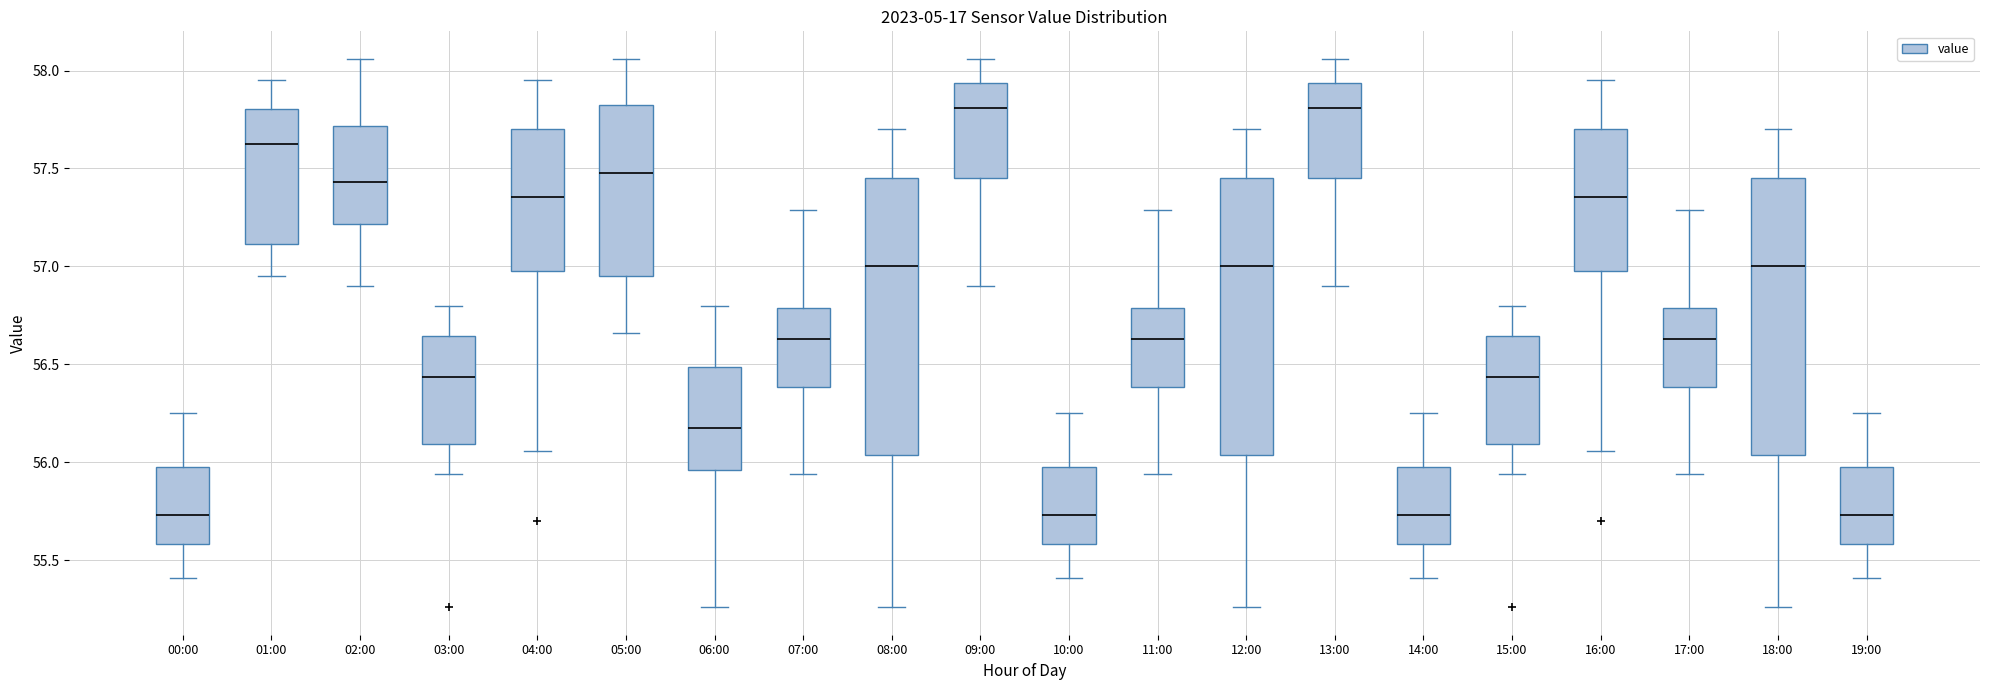

Reading left to right, read every box against the y-axis: the position of its median line, the range the box covers, and the ends of its whiskers. The values are not printed on the chart, so give them approximately, as read against the axis.

00:00: median 55.75, box 55.60 to 56.00, whiskers 55.40 to 56.25
01:00: median 57.65, box 57.10 to 57.80, whiskers 56.95 to 57.95
02:00: median 57.45, box 57.20 to 57.70, whiskers 56.90 to 58.05
03:00: median 56.45, box 56.10 to 56.65, whiskers 55.95 to 56.80
04:00: median 57.35, box 57.00 to 57.70, whiskers 56.05 to 57.95
05:00: median 57.50, box 56.95 to 57.85, whiskers 56.65 to 58.05
06:00: median 56.20, box 55.95 to 56.50, whiskers 55.25 to 56.80
07:00: median 56.65, box 56.40 to 56.80, whiskers 55.95 to 57.30
08:00: median 57.00, box 56.05 to 57.45, whiskers 55.25 to 57.70
09:00: median 57.80, box 57.45 to 57.95, whiskers 56.90 to 58.05
10:00: median 55.75, box 55.60 to 56.00, whiskers 55.40 to 56.25
11:00: median 56.65, box 56.40 to 56.80, whiskers 55.95 to 57.30
12:00: median 57.00, box 56.05 to 57.45, whiskers 55.25 to 57.70
13:00: median 57.80, box 57.45 to 57.95, whiskers 56.90 to 58.05
14:00: median 55.75, box 55.60 to 56.00, whiskers 55.40 to 56.25
15:00: median 56.45, box 56.10 to 56.65, whiskers 55.95 to 56.80
16:00: median 57.35, box 57.00 to 57.70, whiskers 56.05 to 57.95
17:00: median 56.65, box 56.40 to 56.80, whiskers 55.95 to 57.30
18:00: median 57.00, box 56.05 to 57.45, whiskers 55.25 to 57.70
19:00: median 55.75, box 55.60 to 56.00, whiskers 55.40 to 56.25